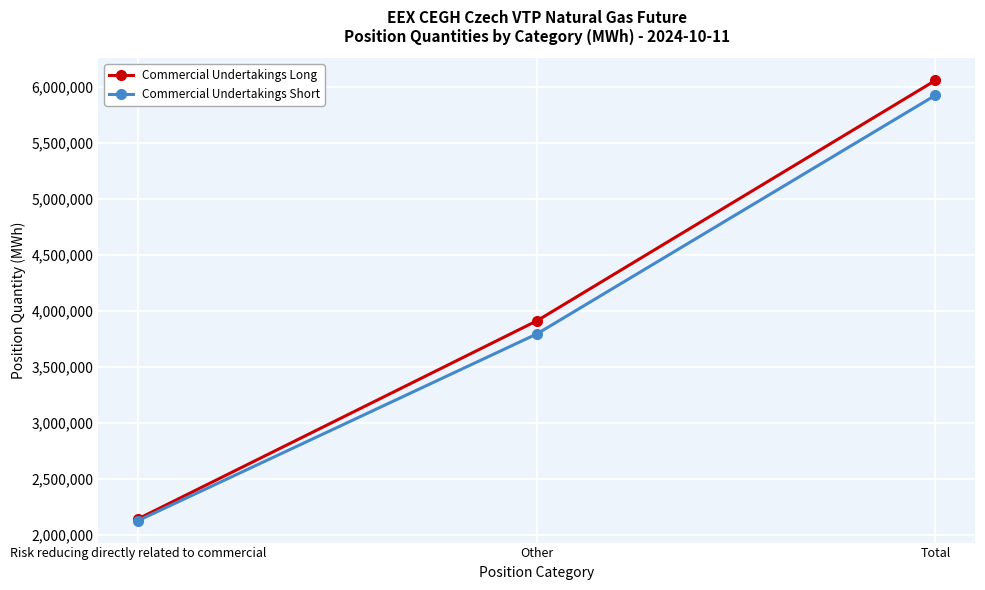

List the series in order of their peak value, highest first.

Commercial Undertakings Long, Commercial Undertakings Short